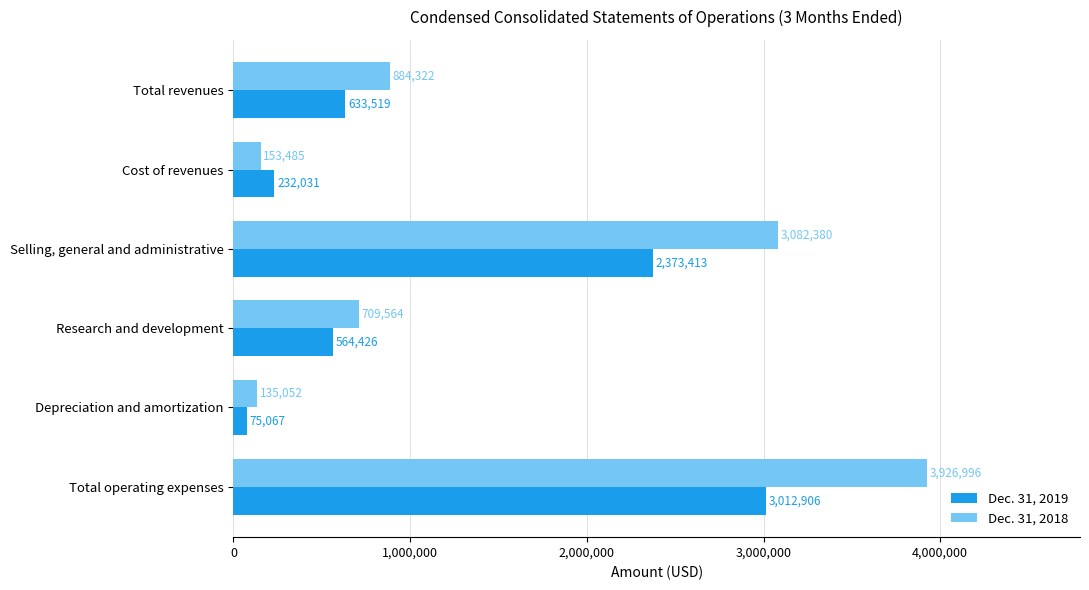

At how many categories does at least one series exceed 845974?

3